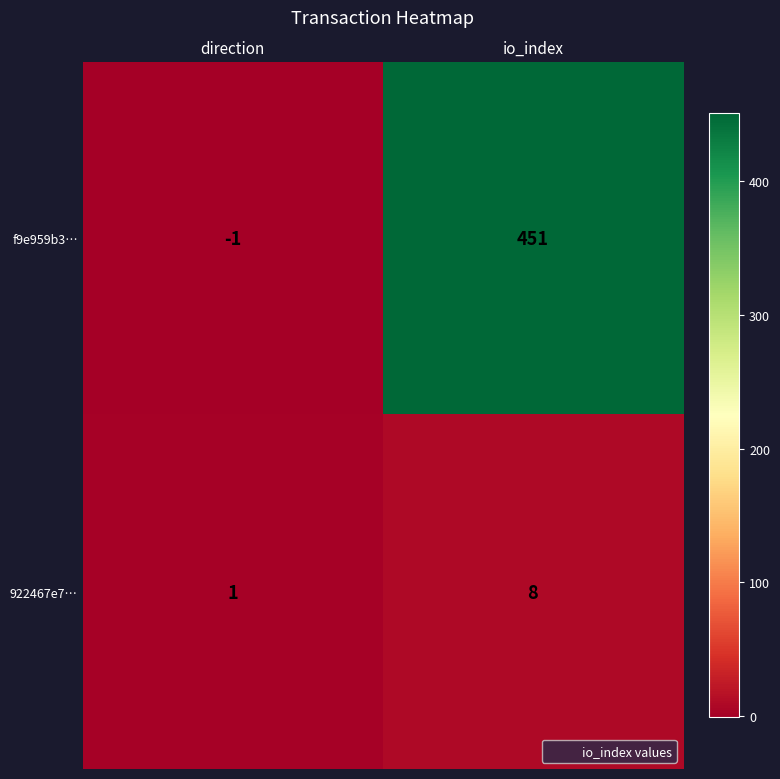

What is the sum of the 922467e7… values at direction and io_index?

9